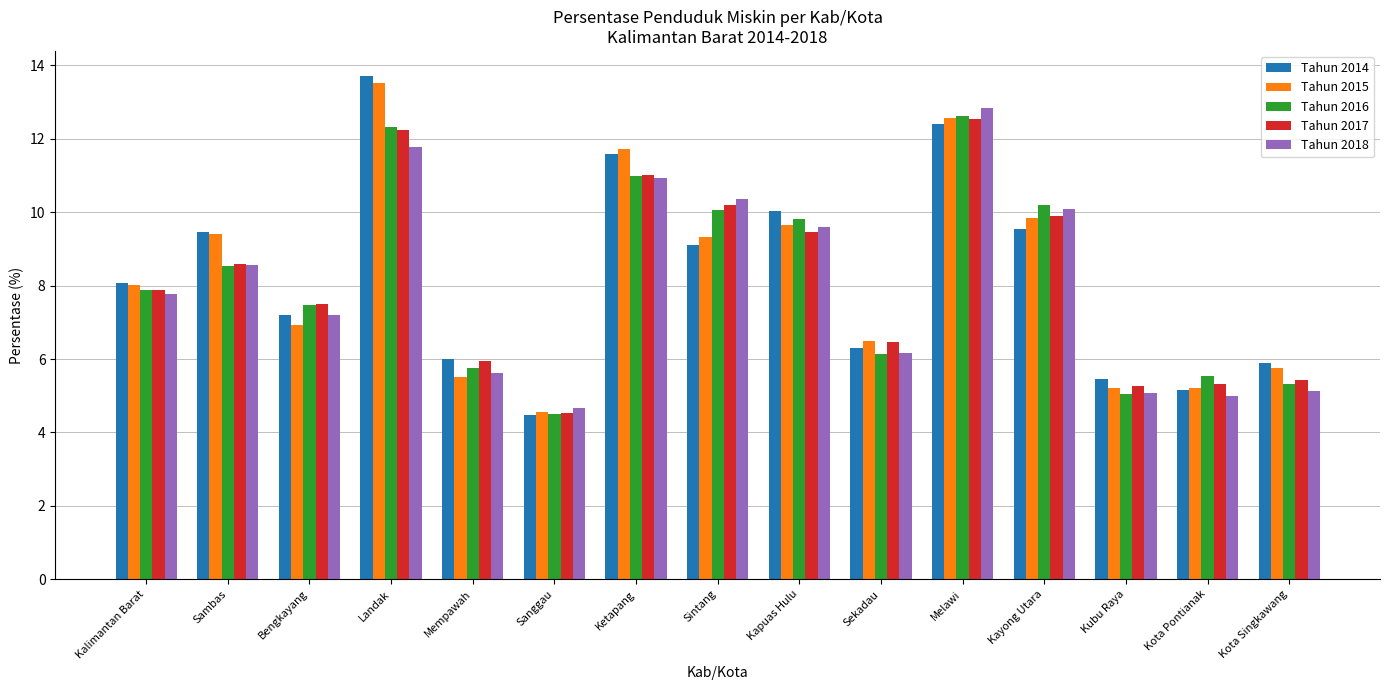

What are all the series names shown in the legend?

Tahun 2014, Tahun 2015, Tahun 2016, Tahun 2017, Tahun 2018